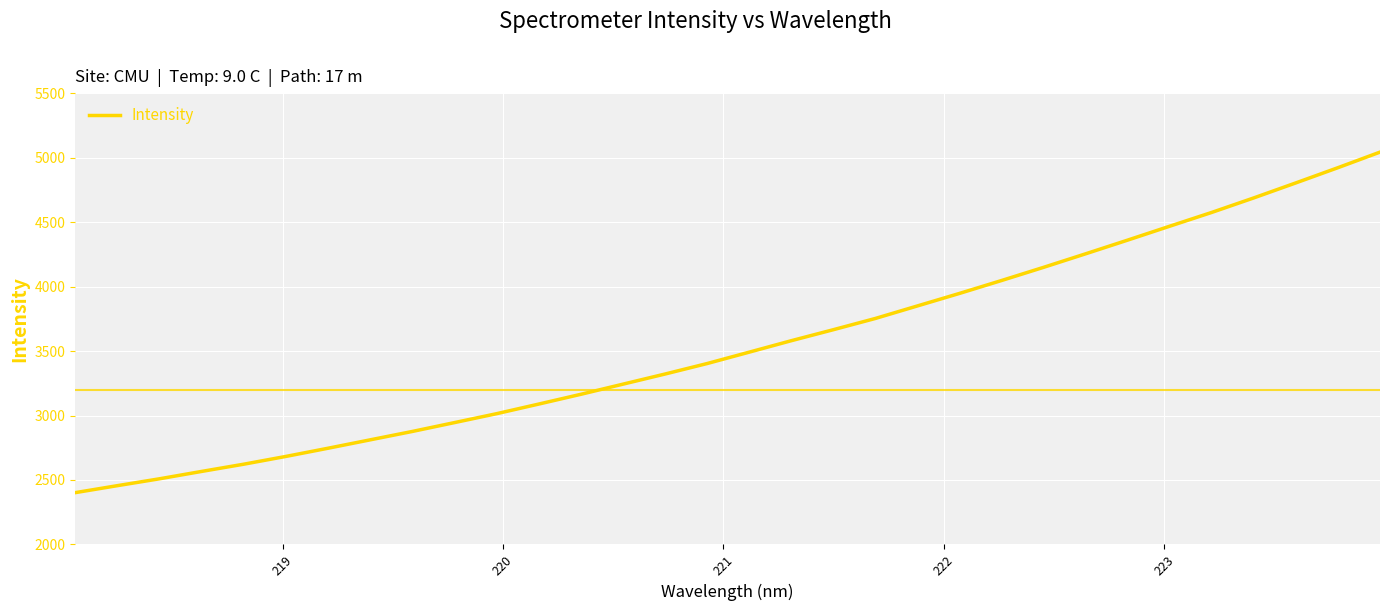

How many lines are shown in the chart?

1